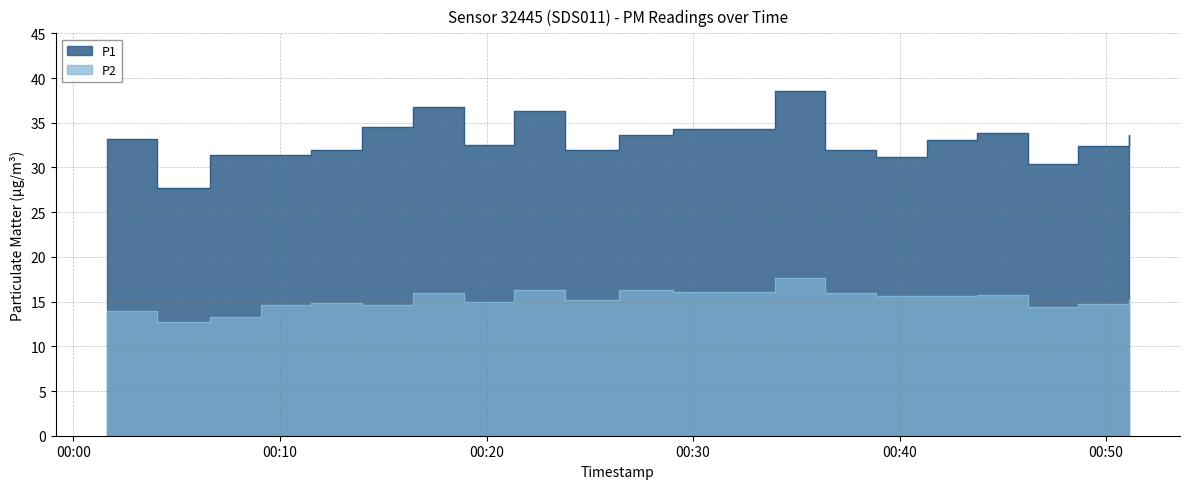

True or false: P1 has a value of 32.0 at 2022-12-07T00:11:31.

True